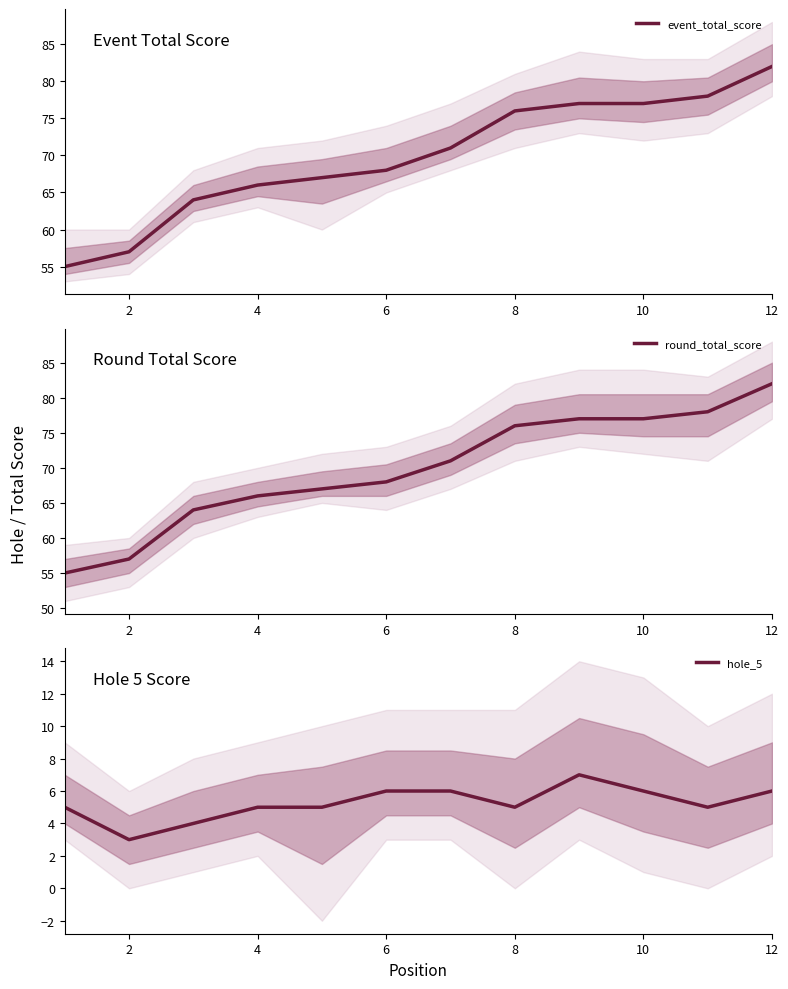

True or false: round_total_score and event_total_score intersect in this chart.

False